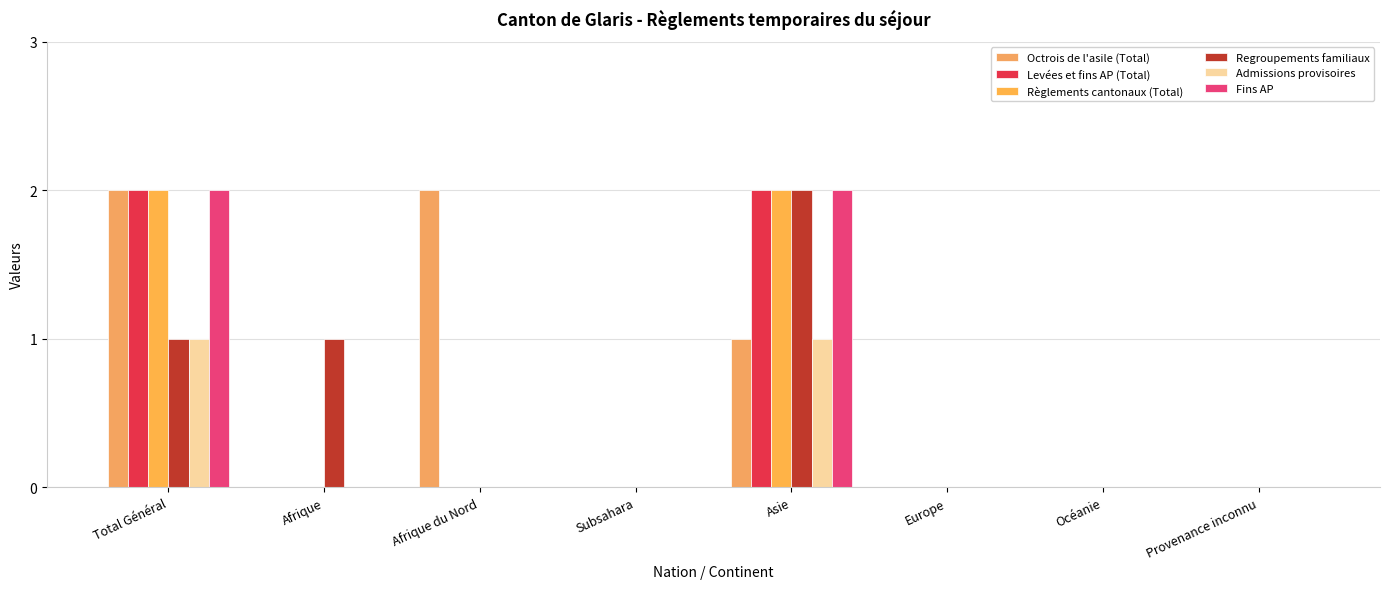

Count the Regroupements familiaux values in the range 0 to 1.

7